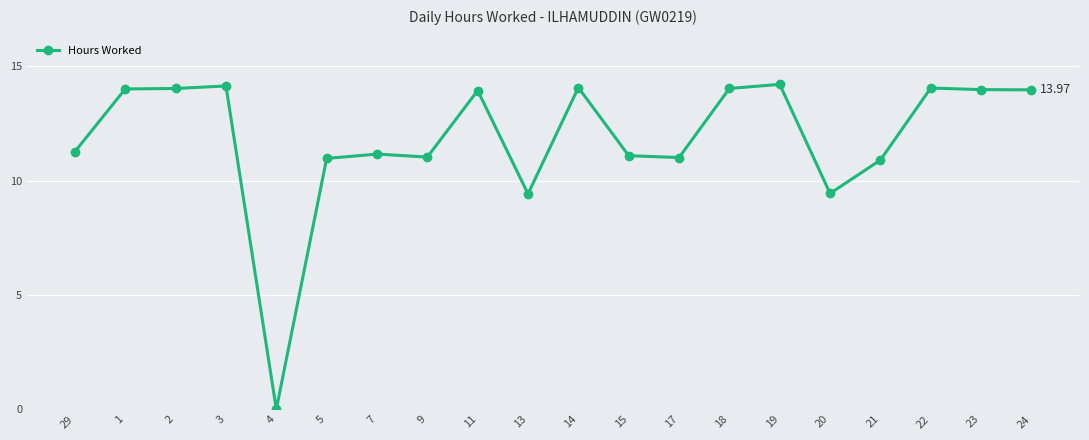

True or false: the data shows 14.0 at 1.

True